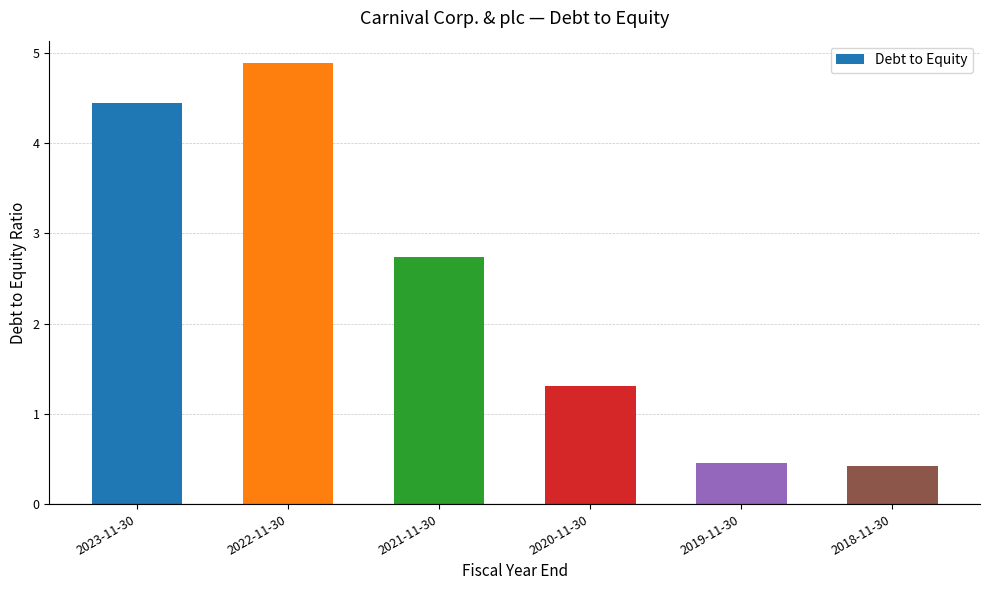

What is the change in value from 2021-11-30 to 2019-11-30?

-2.3